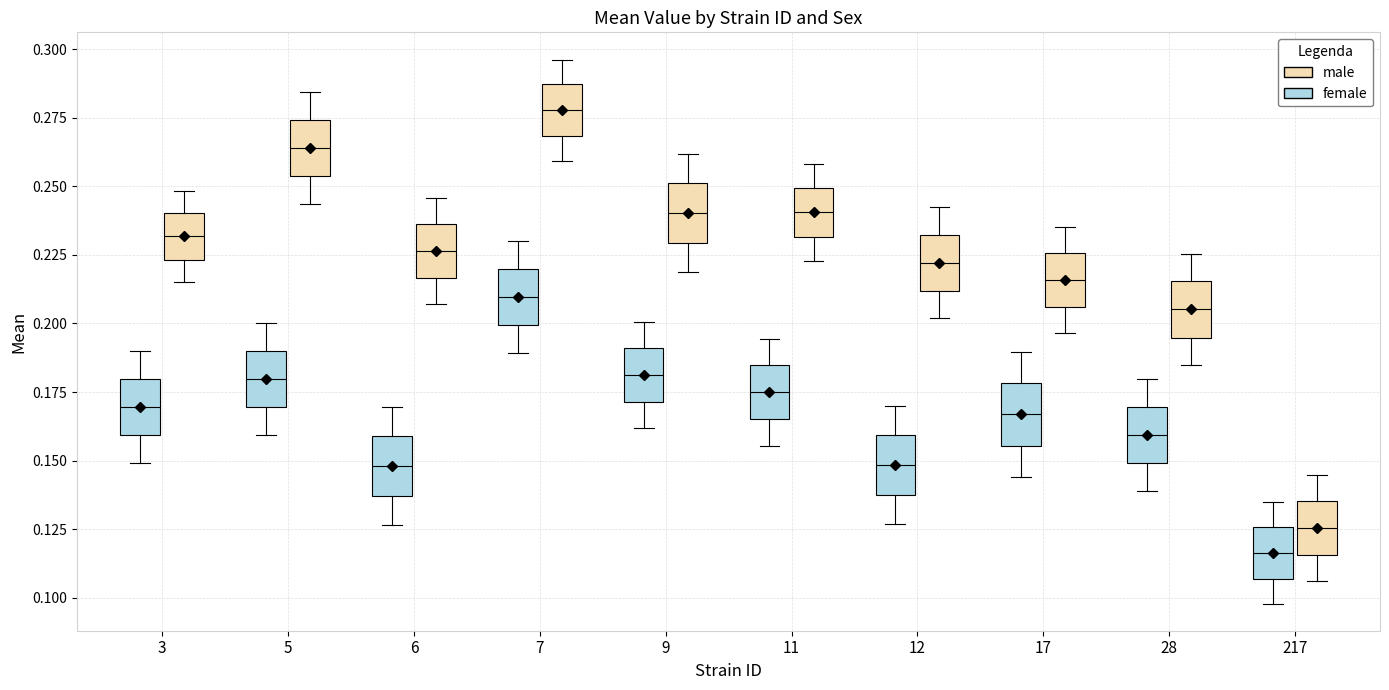

Where is the lower edge of the box for 11 (female) on the y-axis? The values are not printed on the chart, so give them approximately, as read against the axis.

0.165